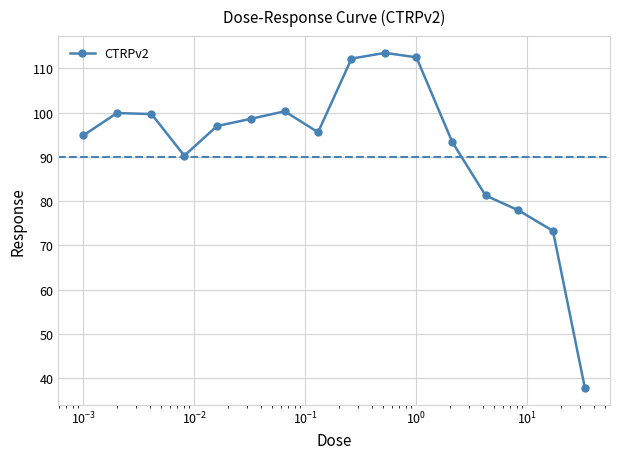

What is the sum of all values?

1478.0